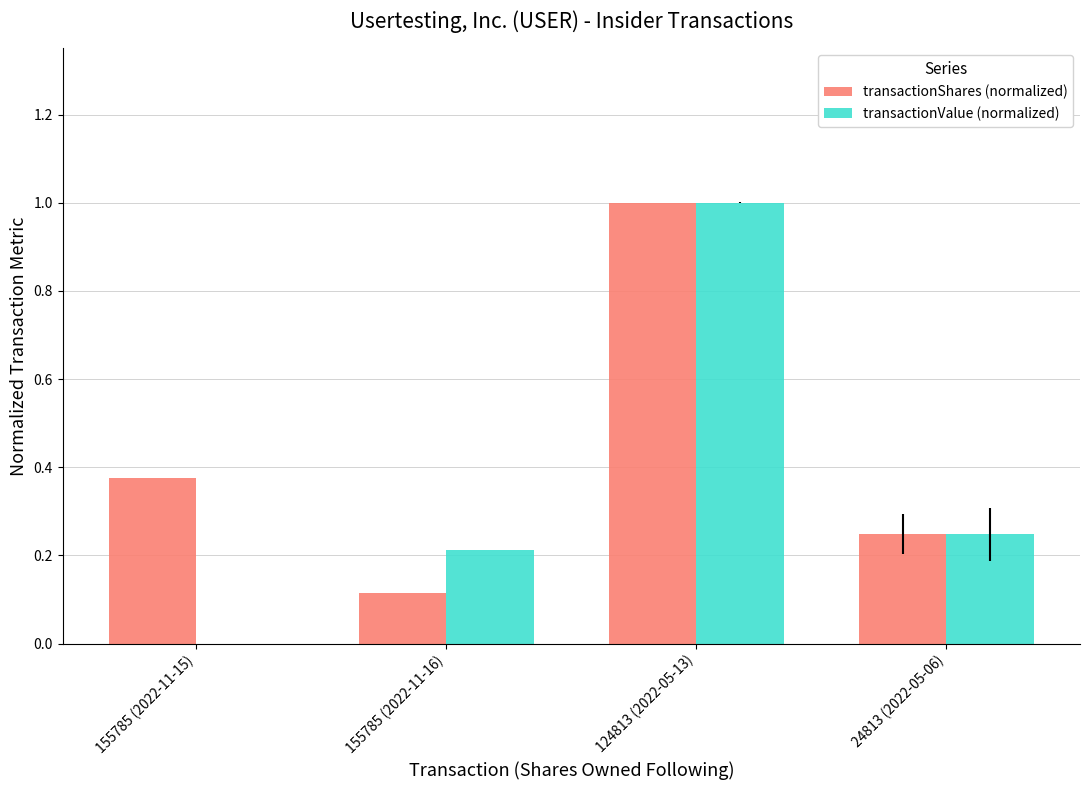

True or false: transactionValue (normalized) has a value of 0.2 at 155785 (2022-11-16).

True